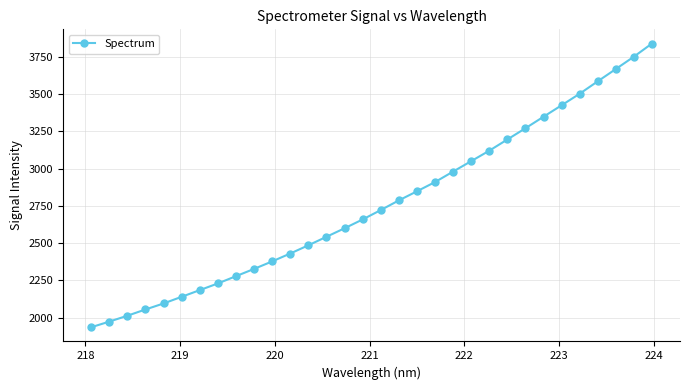

What is the difference between the maximum and minimum values?

1902.4